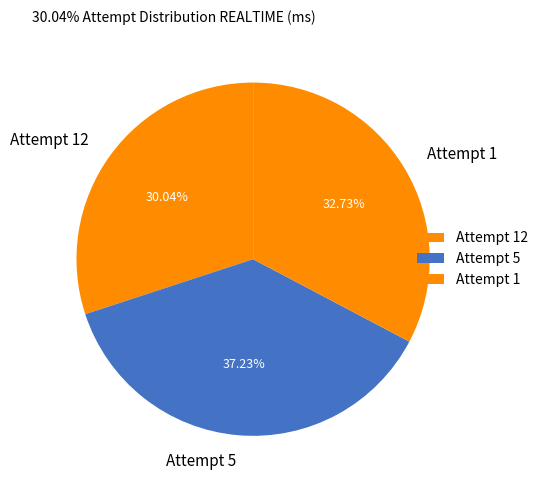

What is the largest slice in the pie chart?

Attempt 5